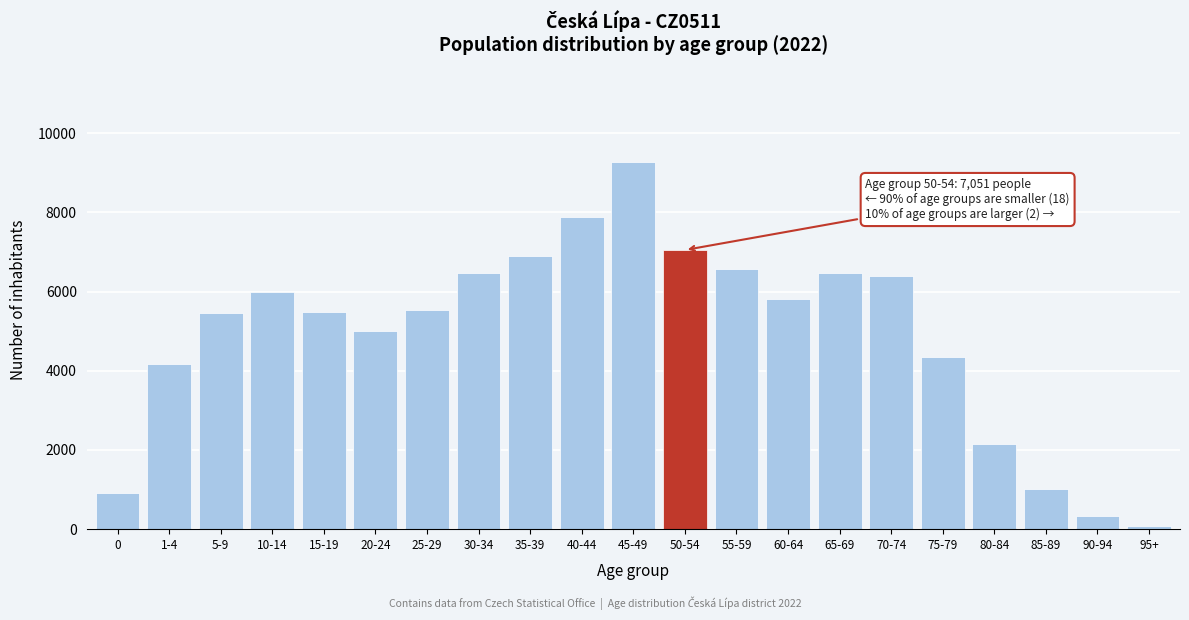

Is it true that the value at 55-59 is 11102?

False